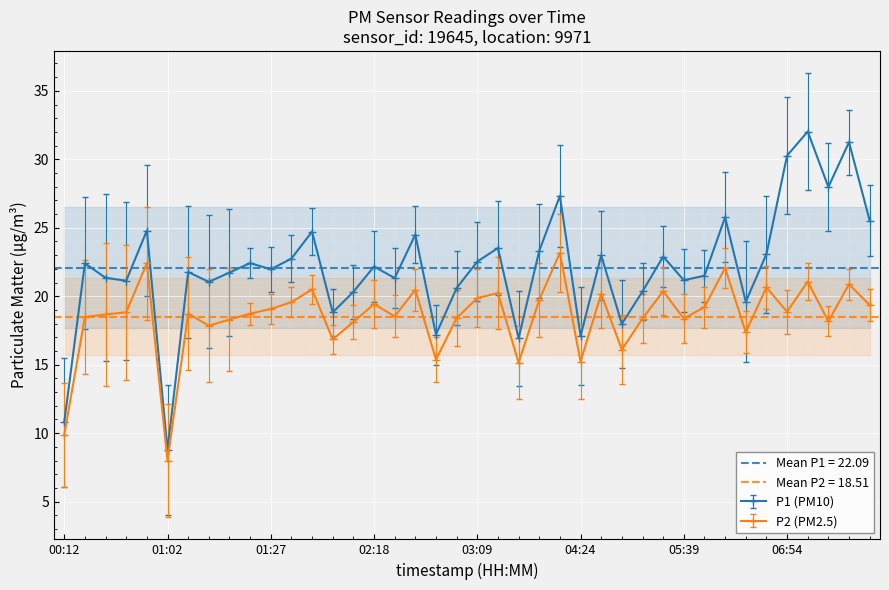

What is the smallest value displayed?

8.0